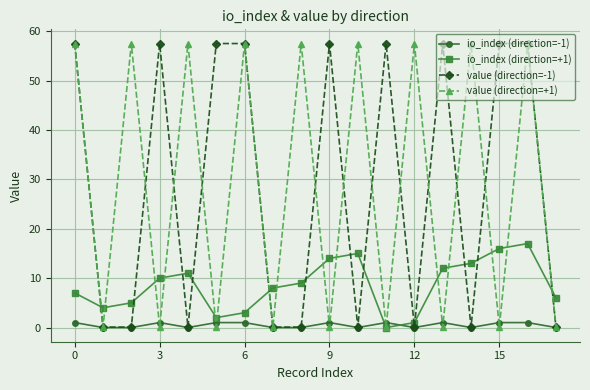

What is the value of the io_index (direction=+1) point at the 2nd from the left?

4.0